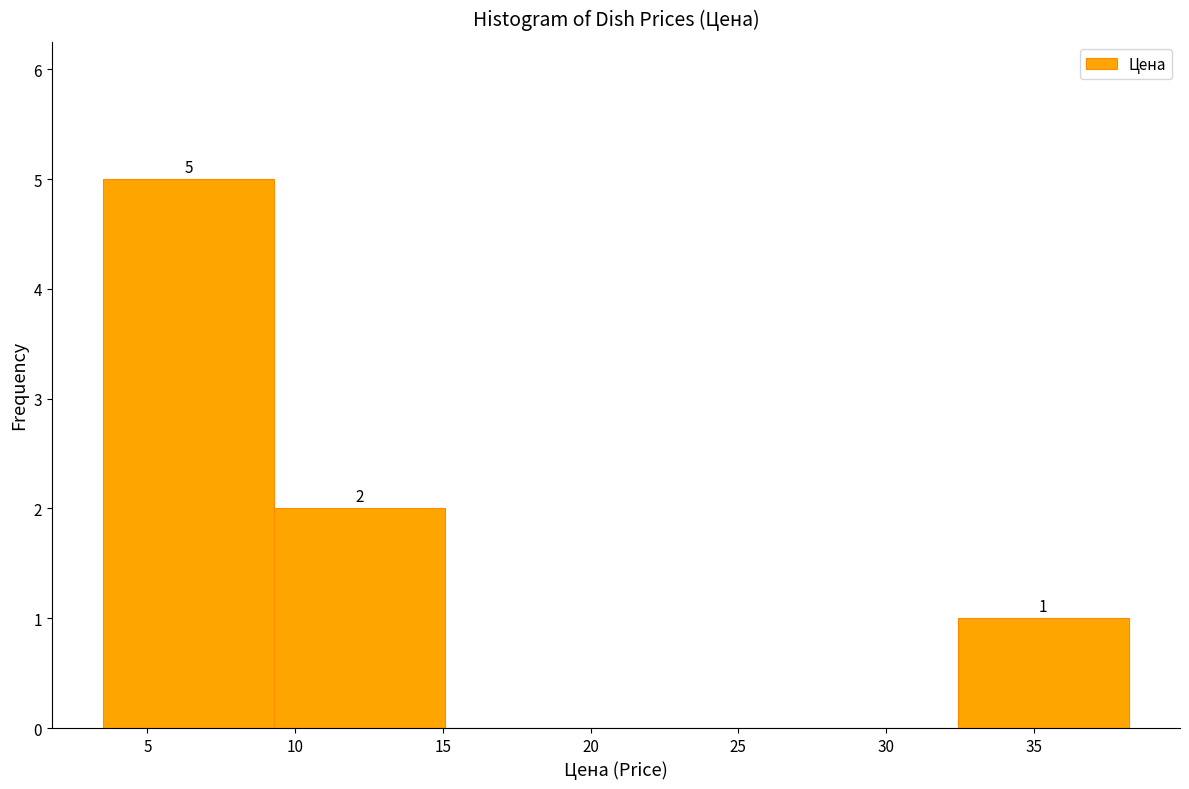

Which range on the x-axis has the tallest bar?

3.5 to 9.5